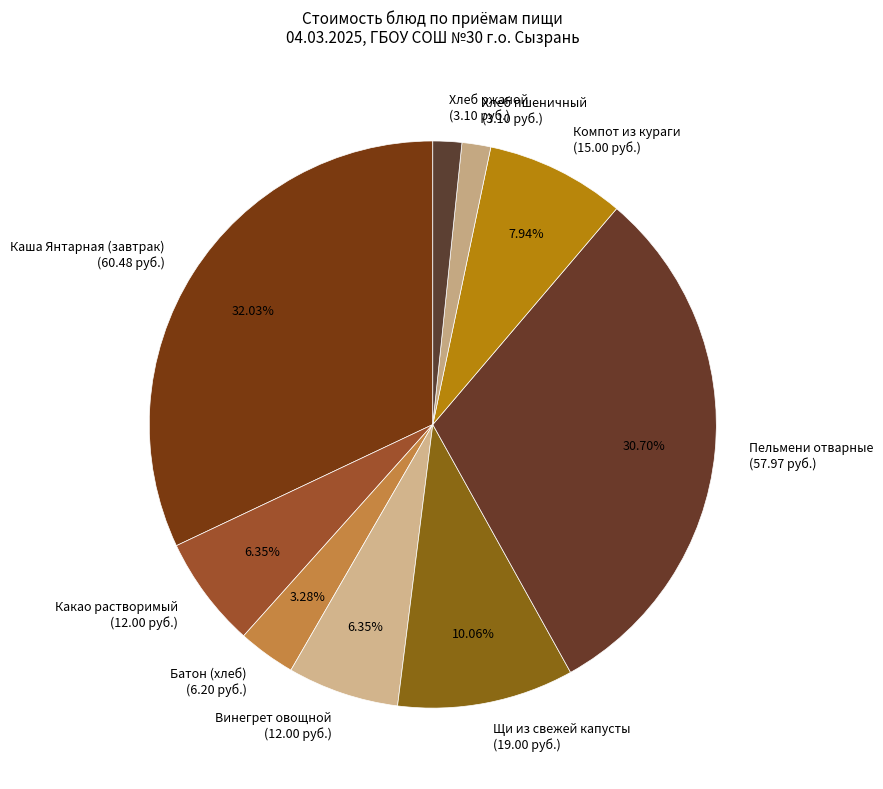

To the nearest percent, what is the difference between the largest and smallest slice percentages?

30%